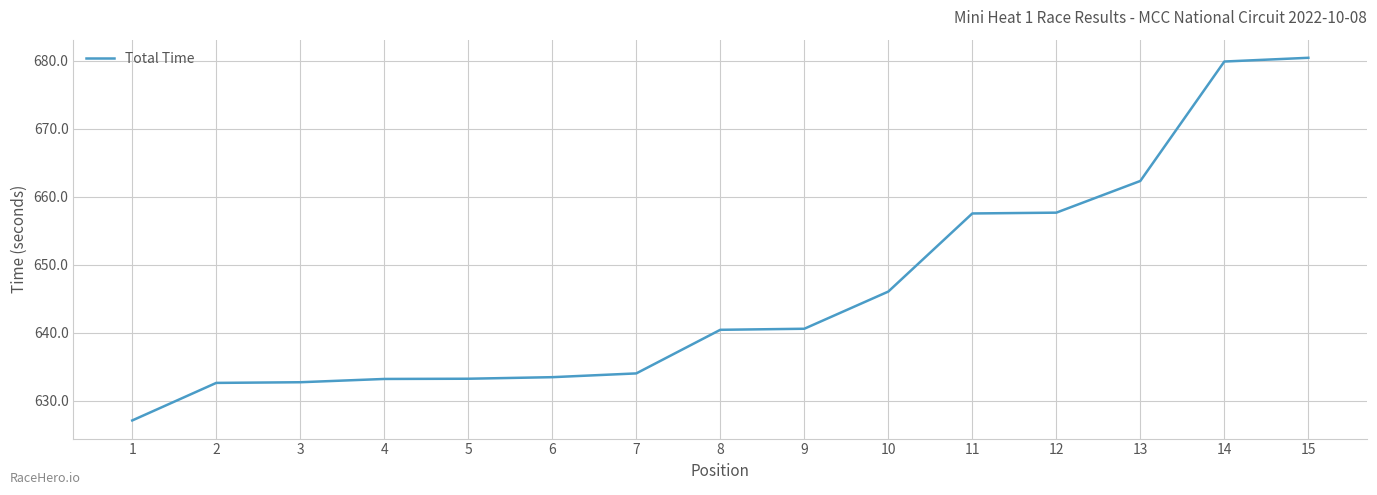

What is the change in value from 1 to 14?

+52.8